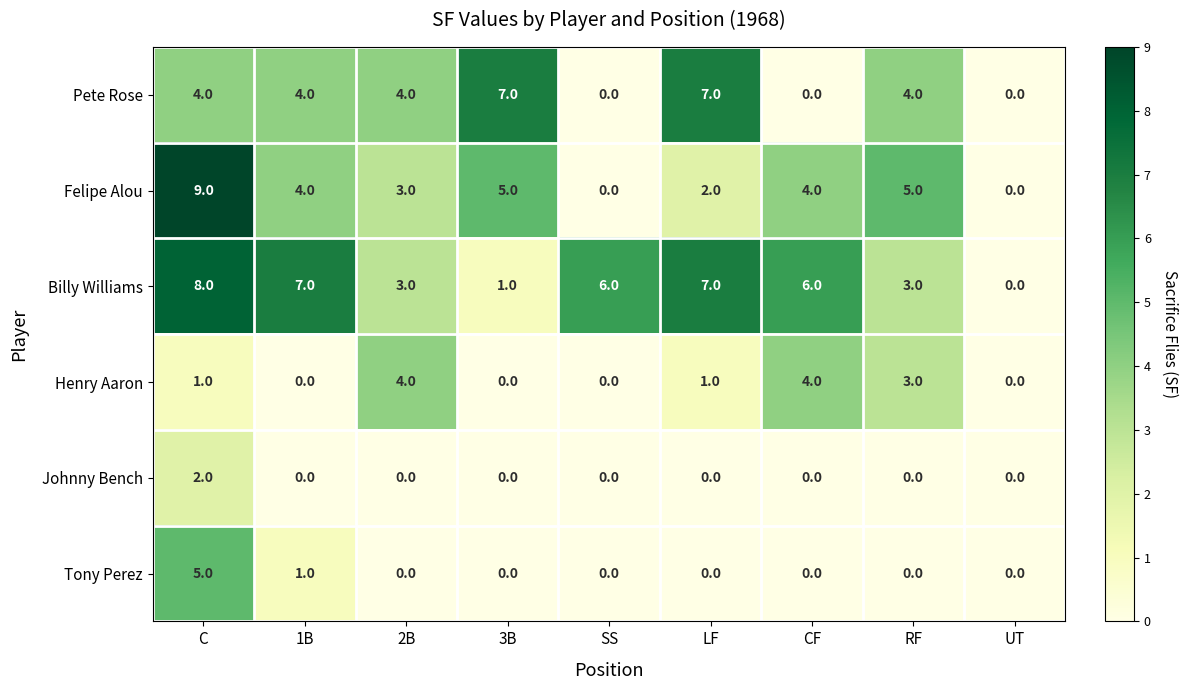

Which series has the widest spread of values?

Felipe Alou